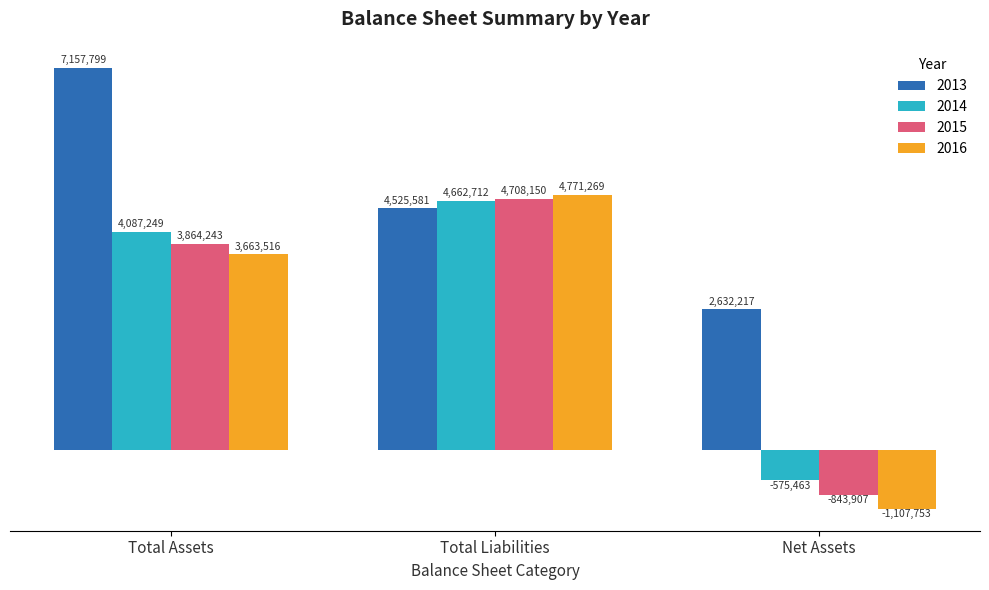

What is the total value across all series at Total Assets?

18772806.4